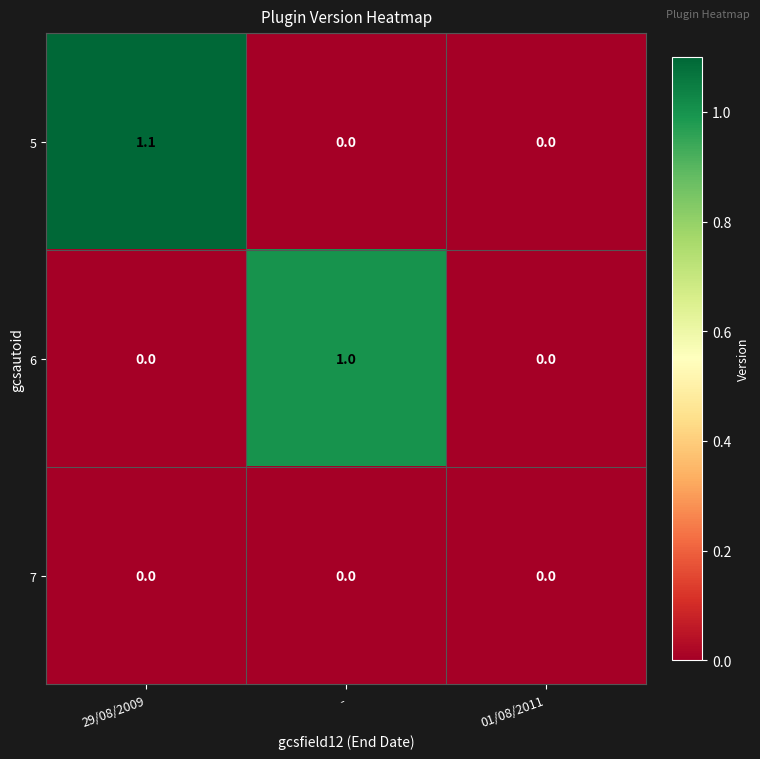

List the series in order of their peak value, highest first.

5, 6, 7